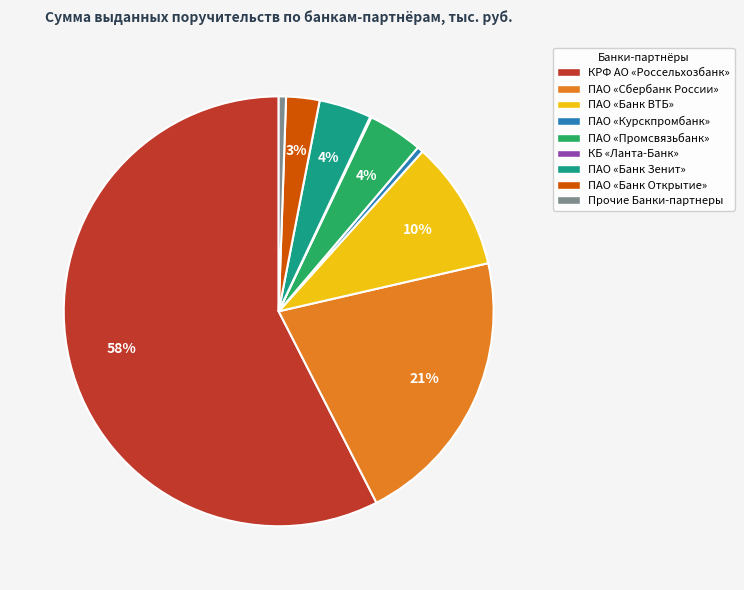

Do ПАО «Банк Зенит» and ПАО «Сбербанк России» together represent more than half of the pie?

No